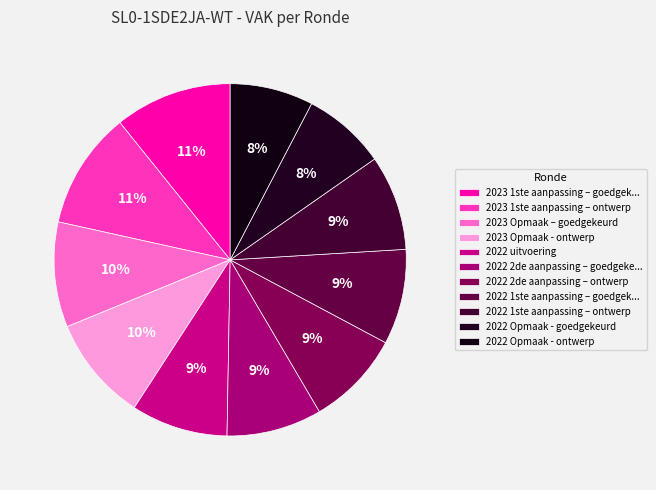

Combined, do 2022 1ste aanpassing – ontwerp and 2022 Opmaak - goedgekeurd account for over 50%?

No